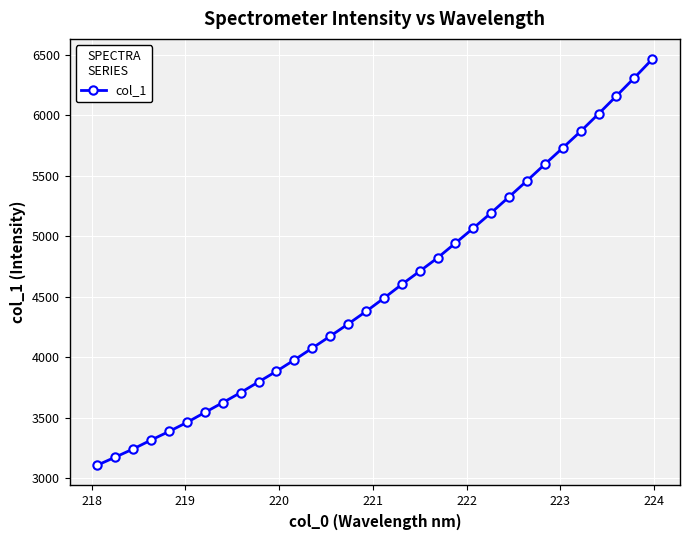

What is the value of the 19th point from the left?

4712.2